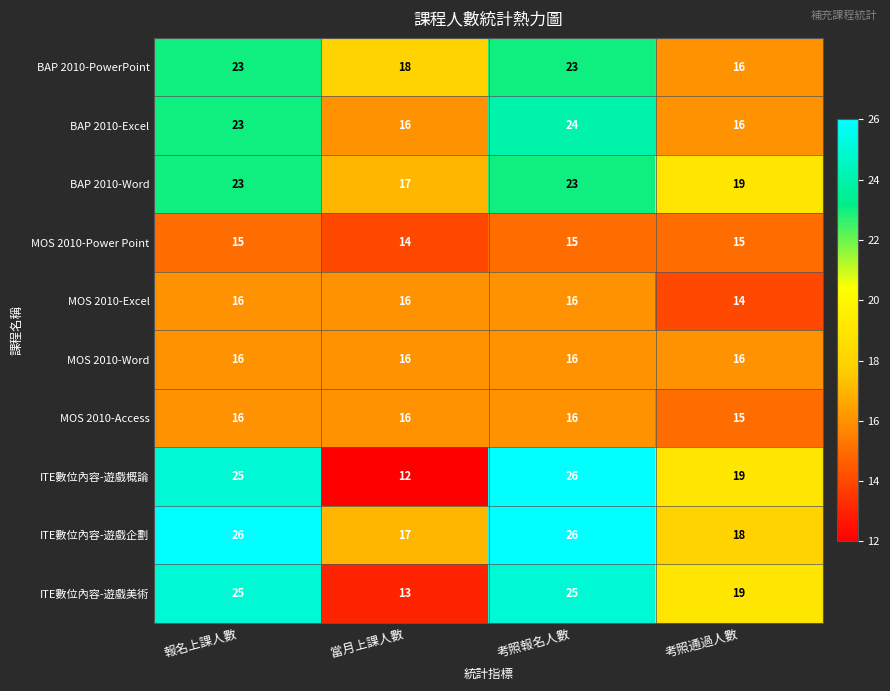

At how many categories does at least one series exceed 14?

4